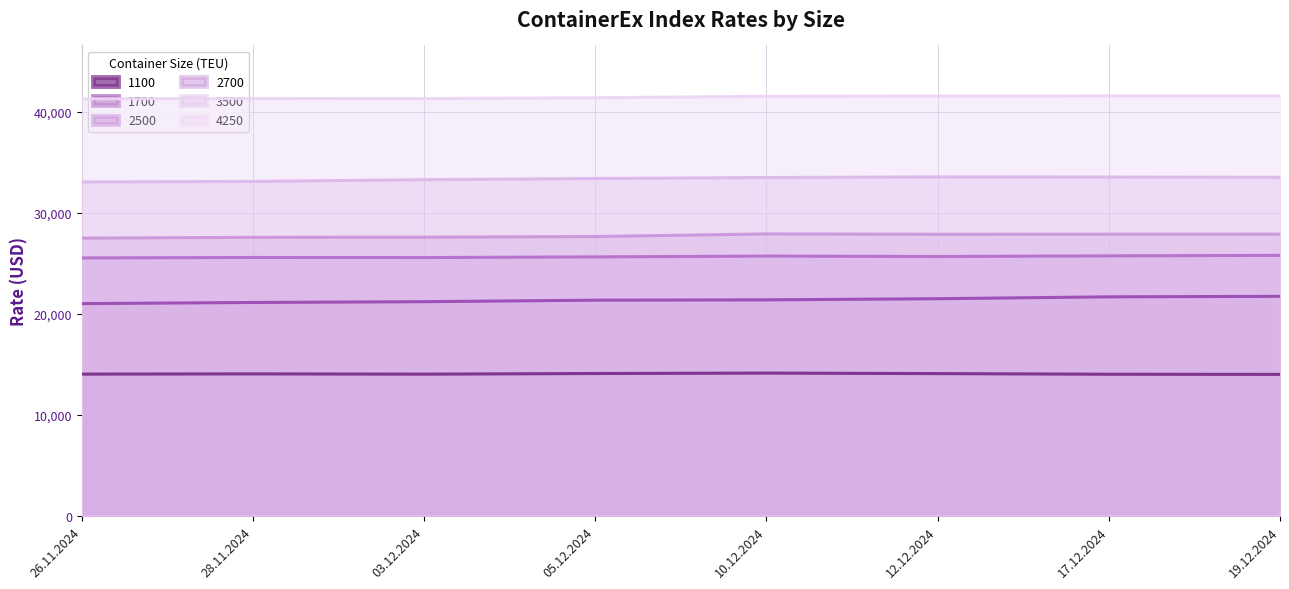

At which label does 4250 reach its minimum?

26.11.2024